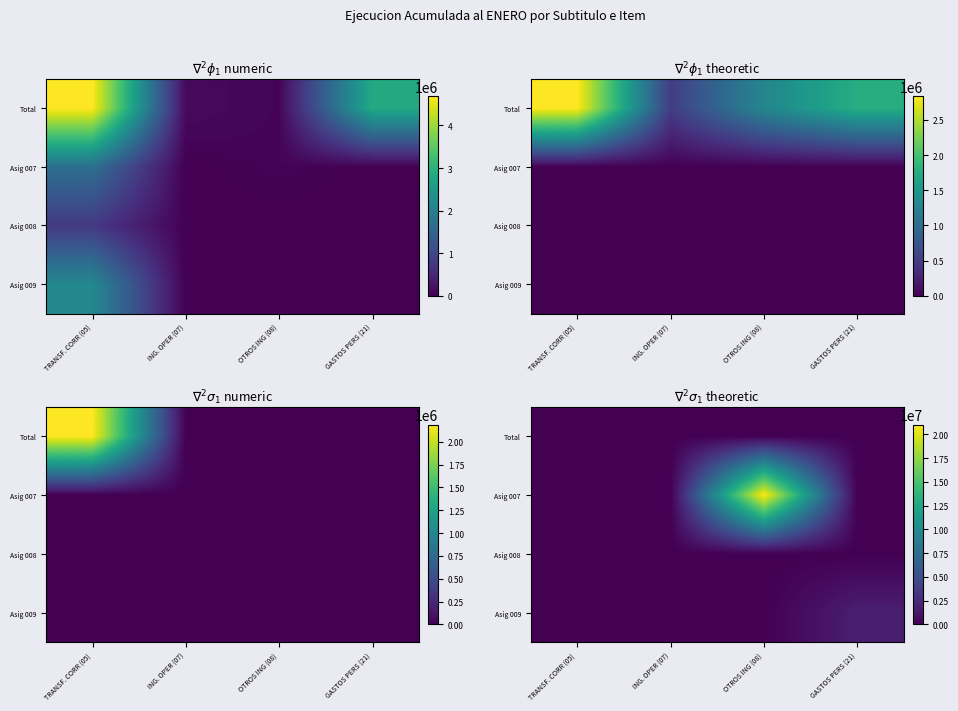

What is the maximum value for Asig 007?

21034794